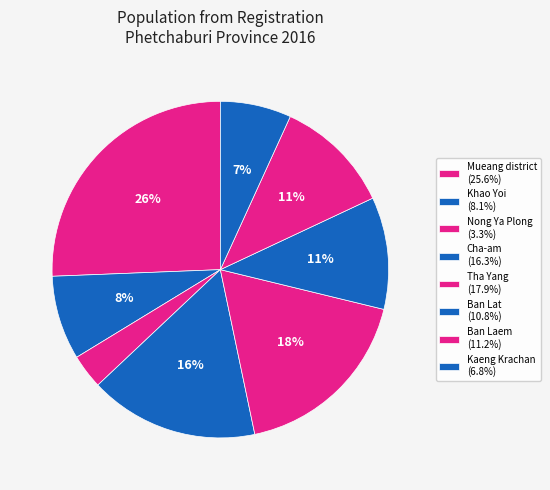

Count the number of slices in the pie.

8